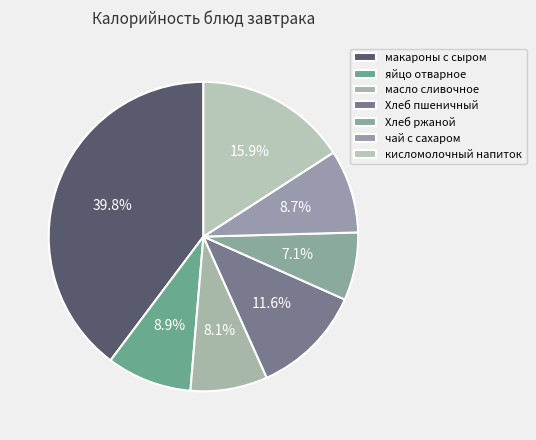

True or false: чай с сахаром accounts for 9% of the total.

True